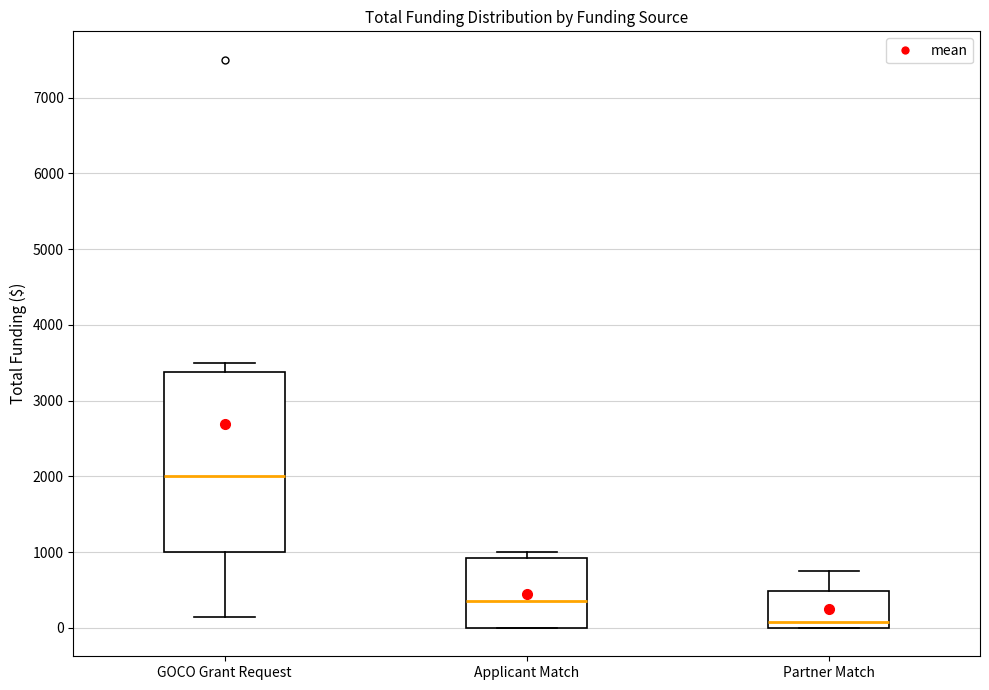

Where does the median line of the box for Applicant Match sit on the y-axis? The values are not printed on the chart, so give them approximately, as read against the axis.

400